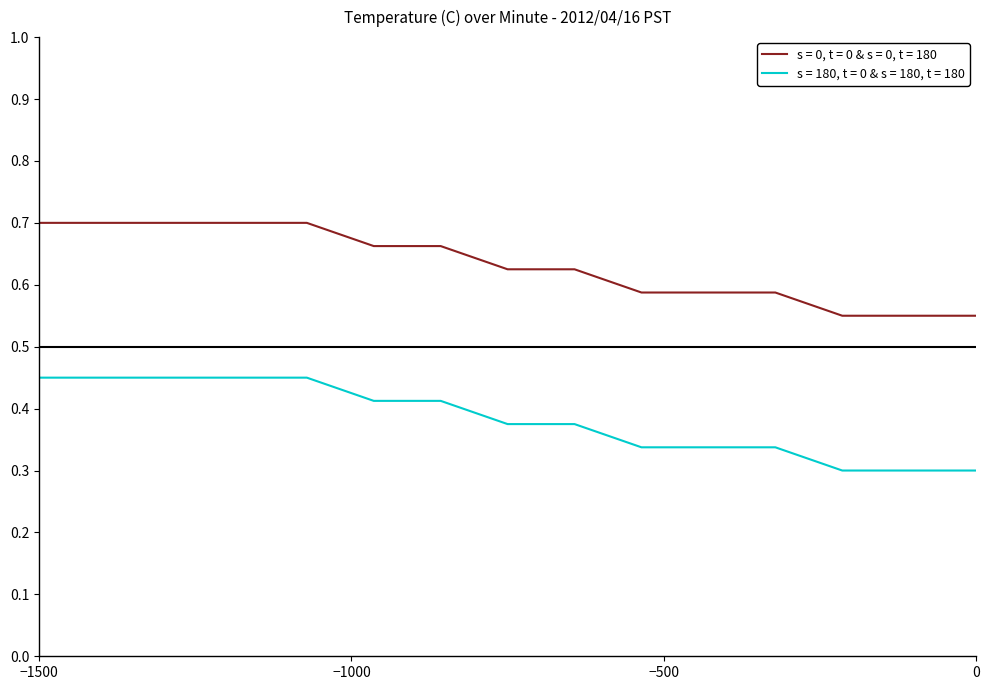

Which series has the largest total across all categories?

s = 0, t = 0 & s = 0, t = 180